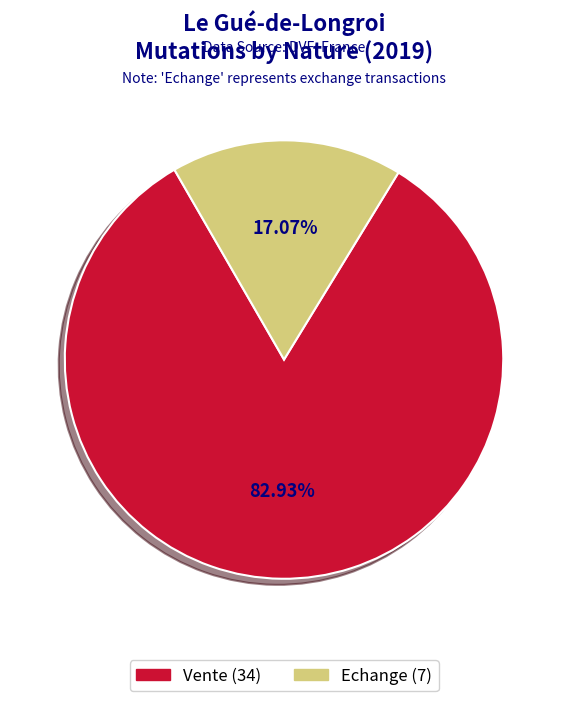

Is there any slice that represents more than half of the pie?

Yes